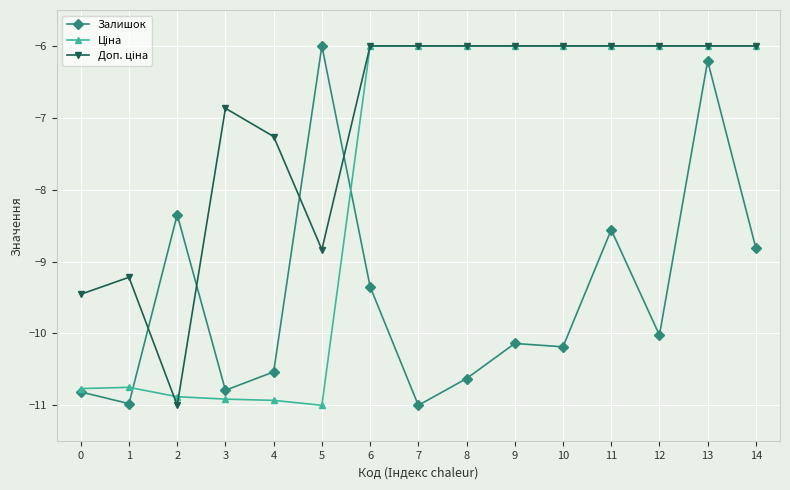

At how many categories does at least one series exceed -8?

12